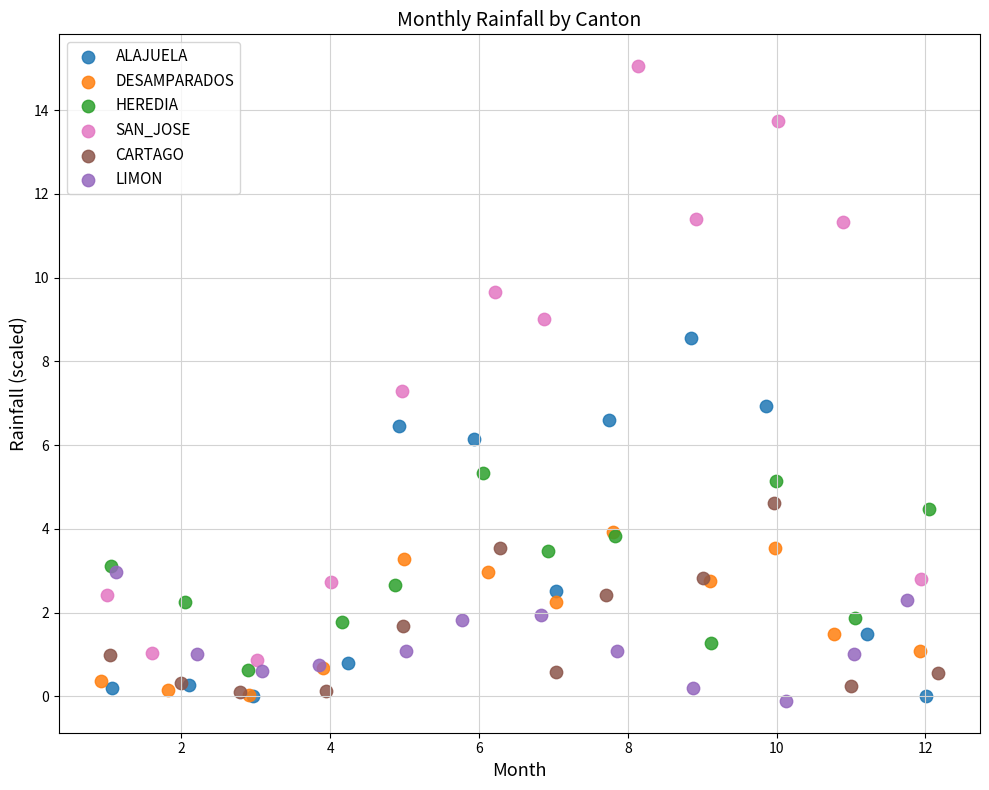

Which series contains the highest Y value?

SAN_JOSE